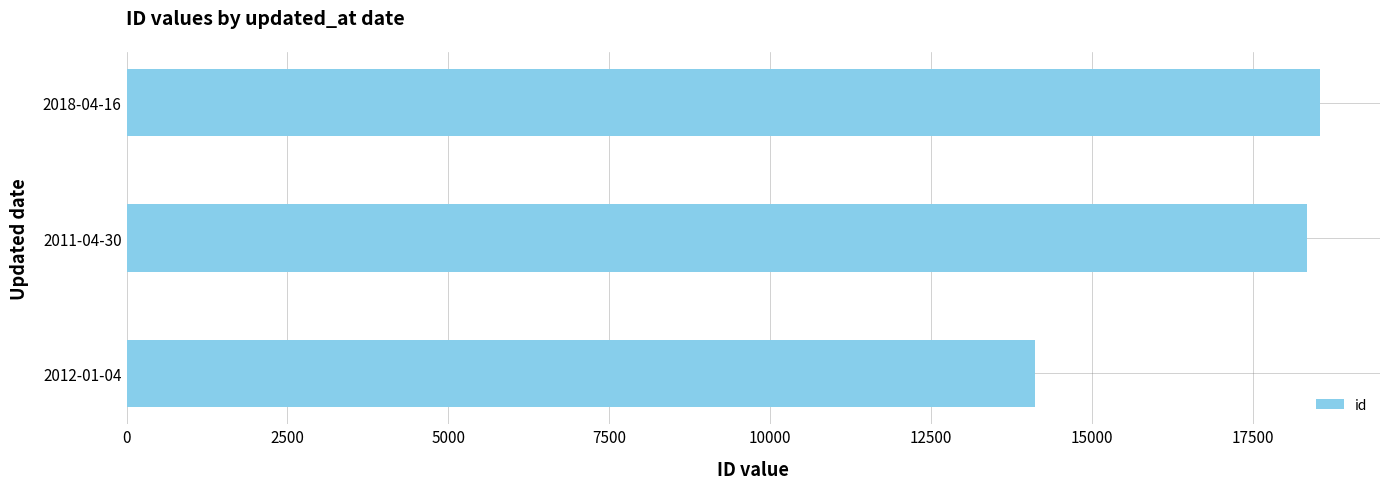

Approximately how many times larger is the value at 2012-01-04 compared to 2011-04-30?

0.8